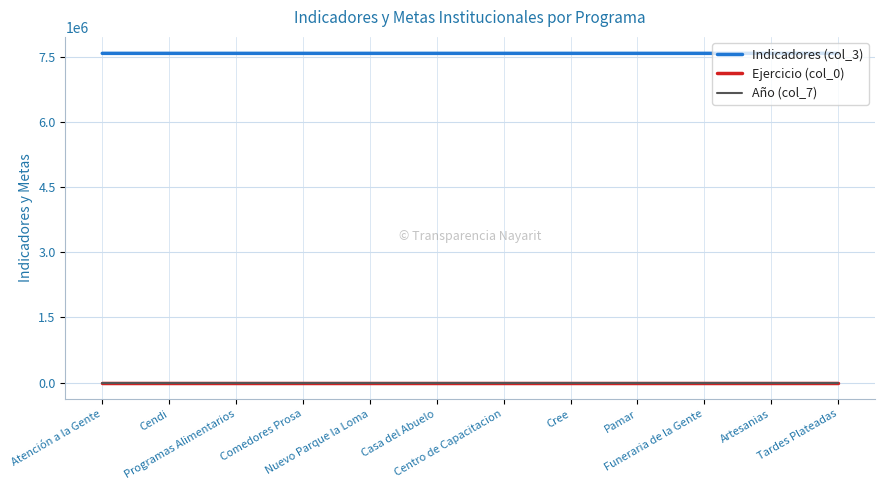

True or false: Ejercicio (col_0) and Año (col_7) intersect in this chart.

False